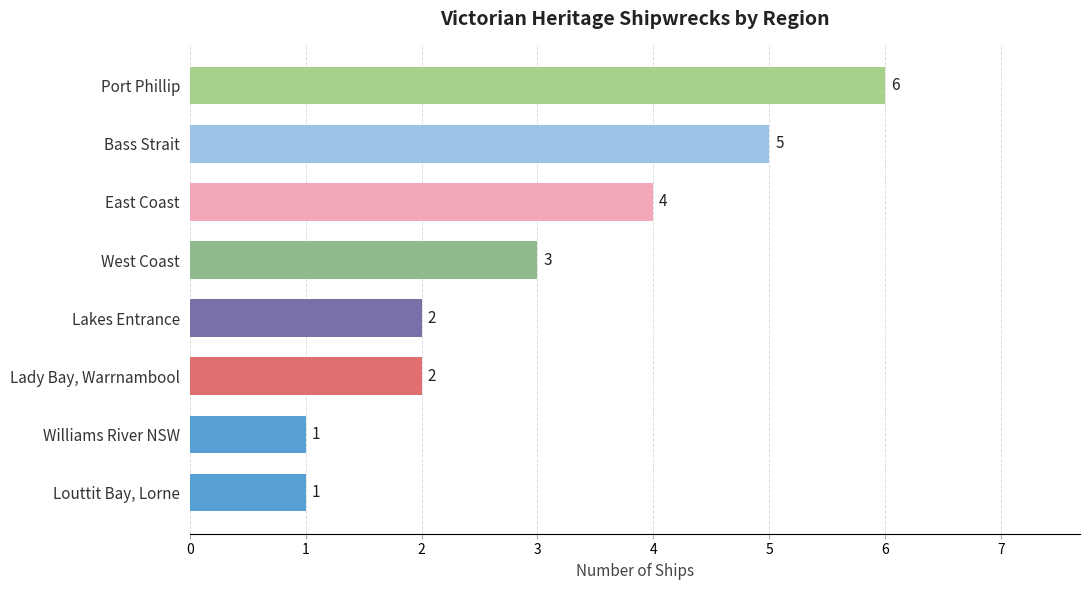

The value at Williams River NSW is 1. True or false?

True